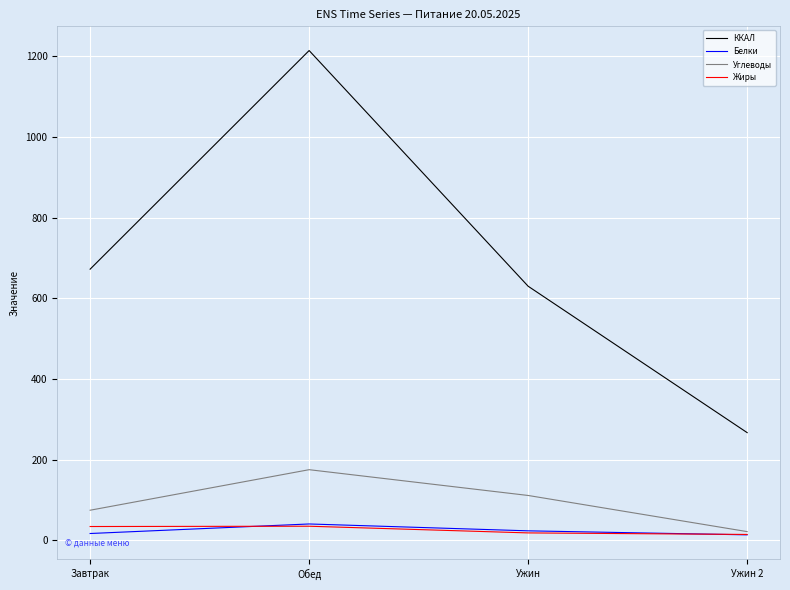

What is the spread (max minus min) of values at Завтрак?

655.6